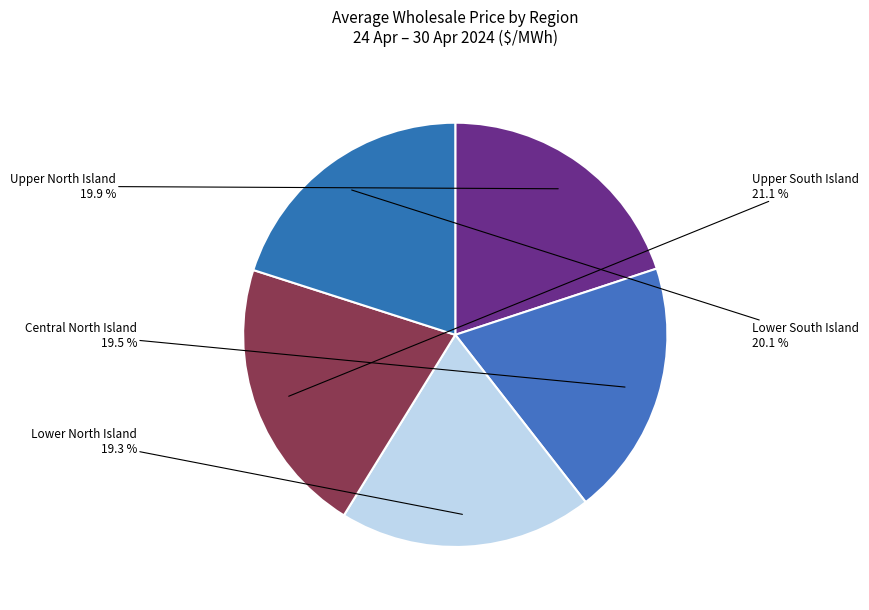

To the nearest percent, what percentage of the pie is Lower South Island?

20%